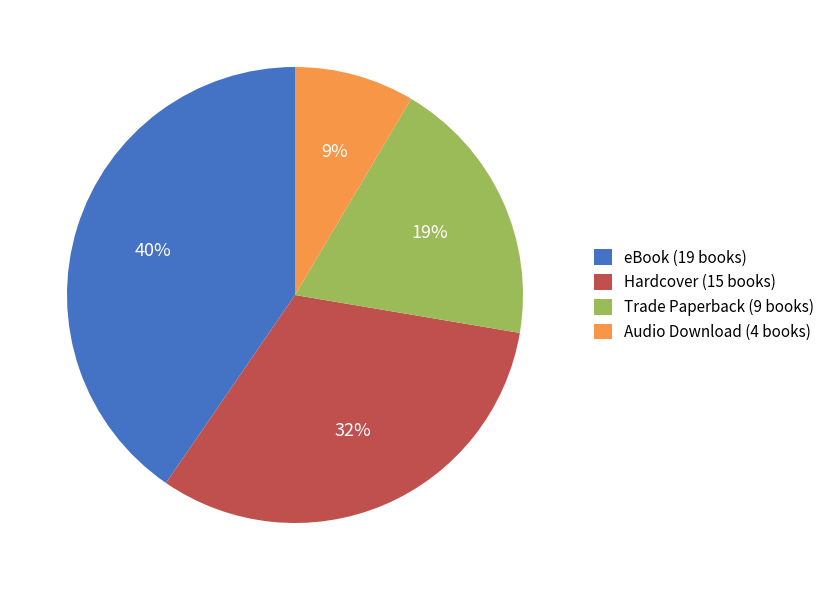

To the nearest percent, what is the average slice percentage?

25%